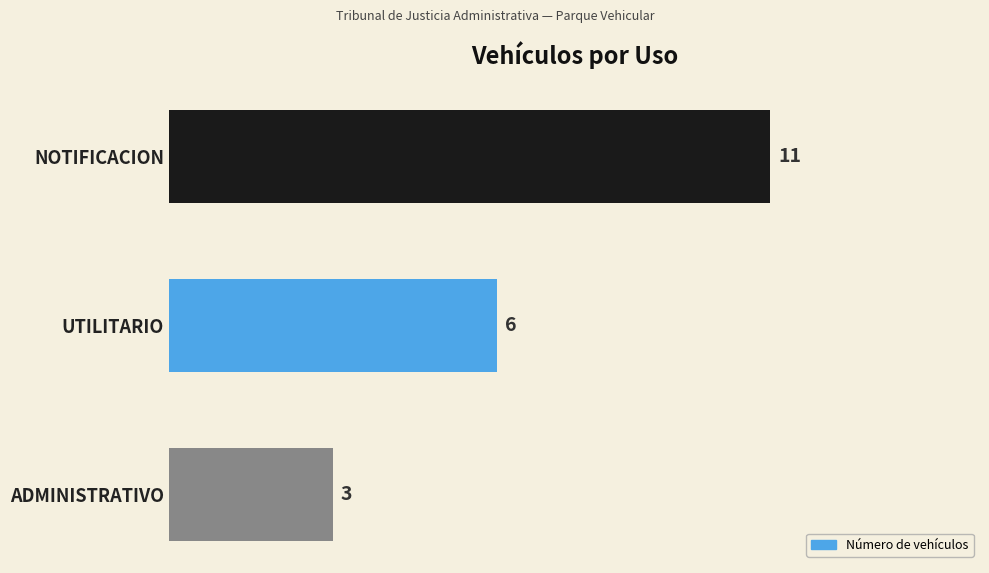

Which label corresponds to the smallest value in the chart?

ADMINISTRATIVO